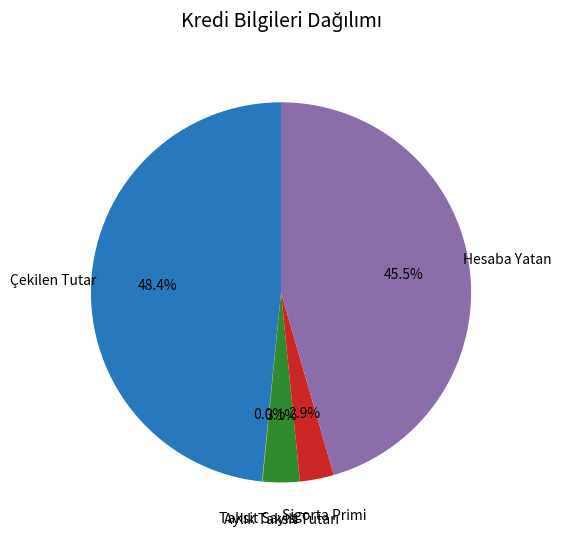

Is there any slice that represents more than half of the pie?

No